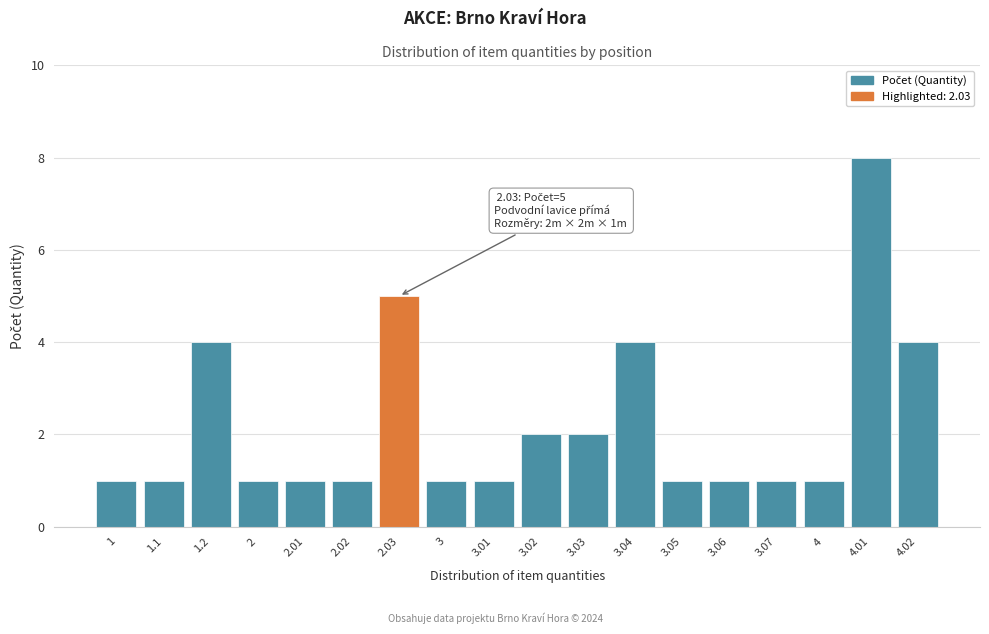

Reading right to left, what are all the values shown in this chart?

4	8	1	1	1	1	4	2	2	1	1	5	1	1	1	4	1	1